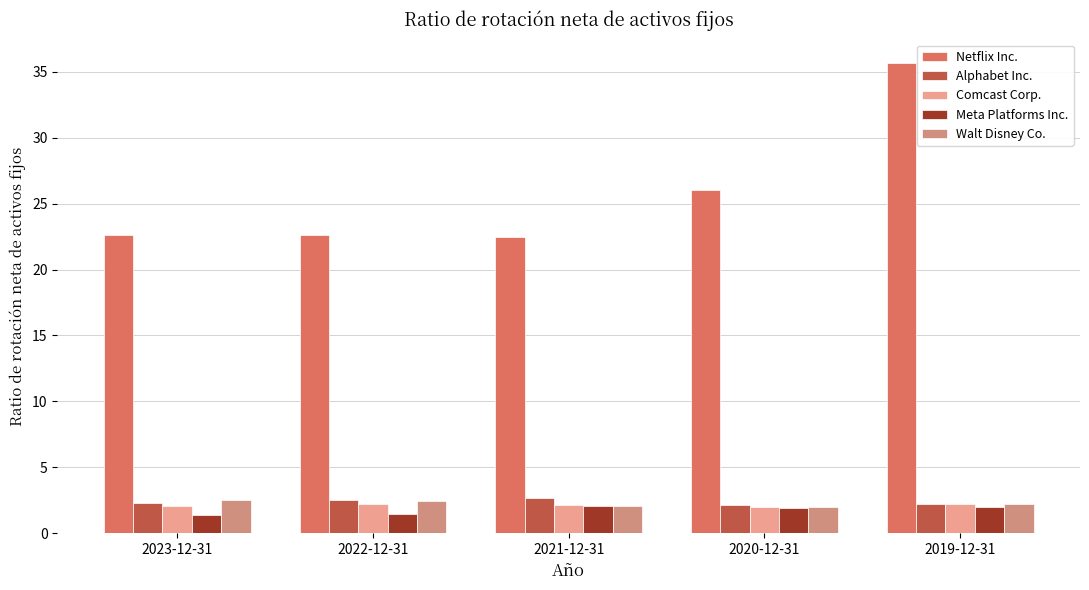

What position from the right is 2020-12-31?

2